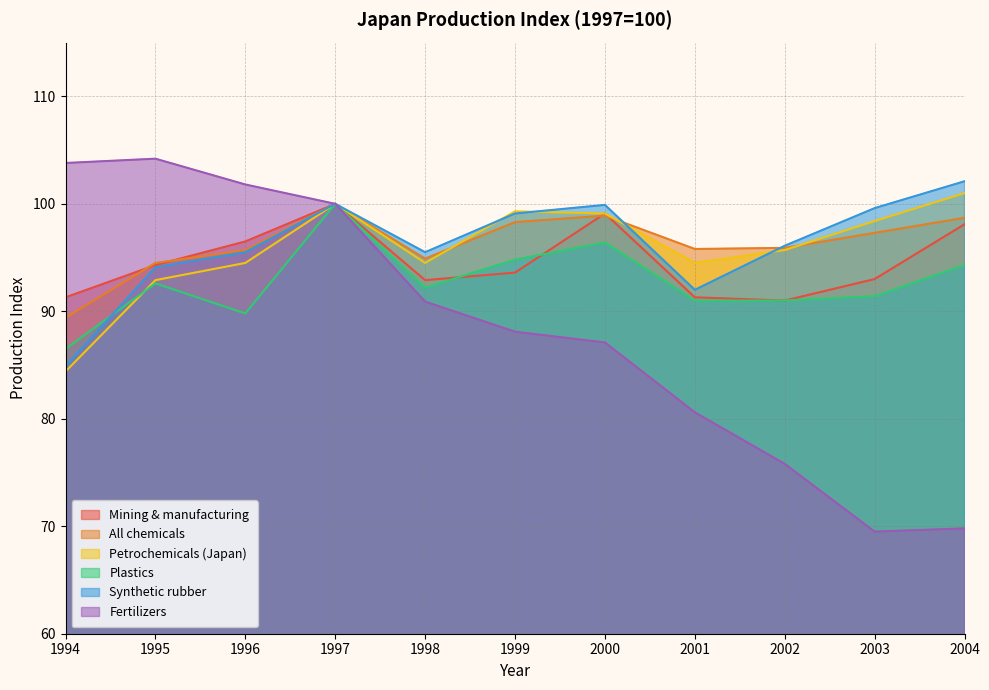

True or false: Synthetic rubber has a value of 96.1 at 2002.

True